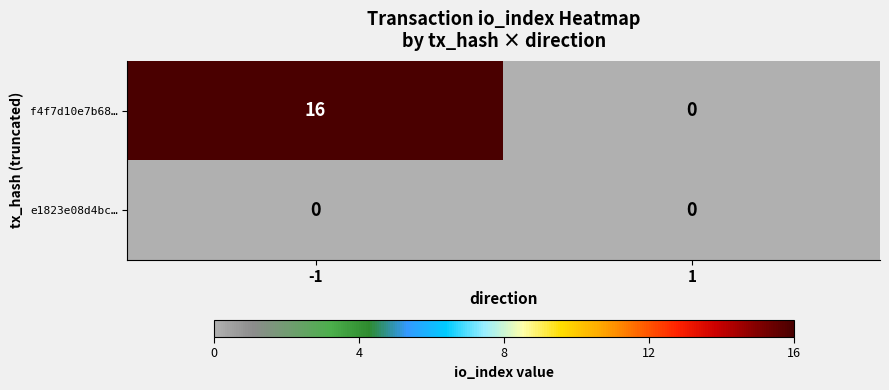

Reading right to left, extract all data points from this chart.

f4f7d10e7b68…: 1=0	-1=16
e1823e08d4bc…: 1=0	-1=0